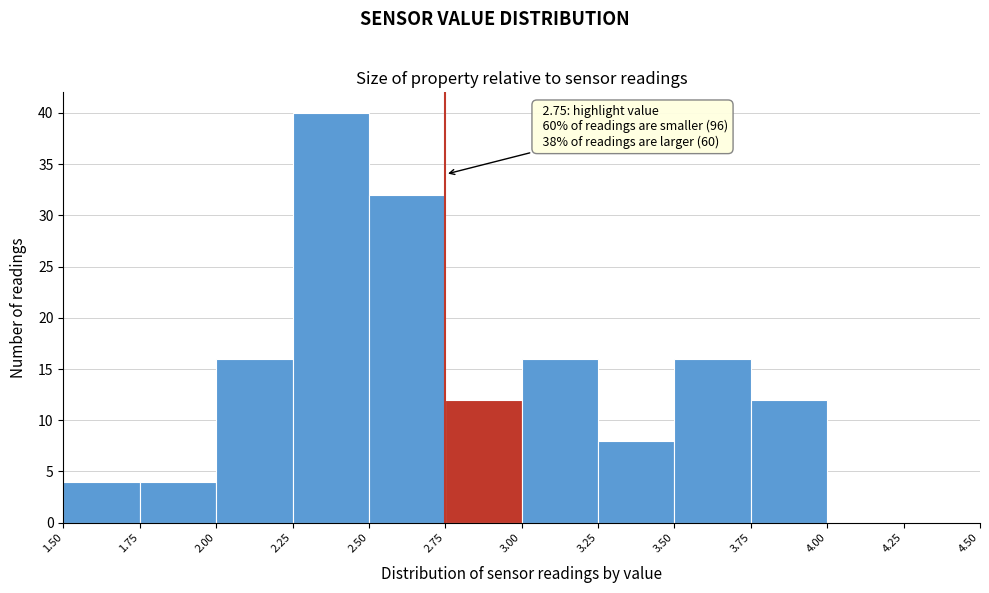

Over which range of the x-axis is the bar tallest?

2.25 to 2.50